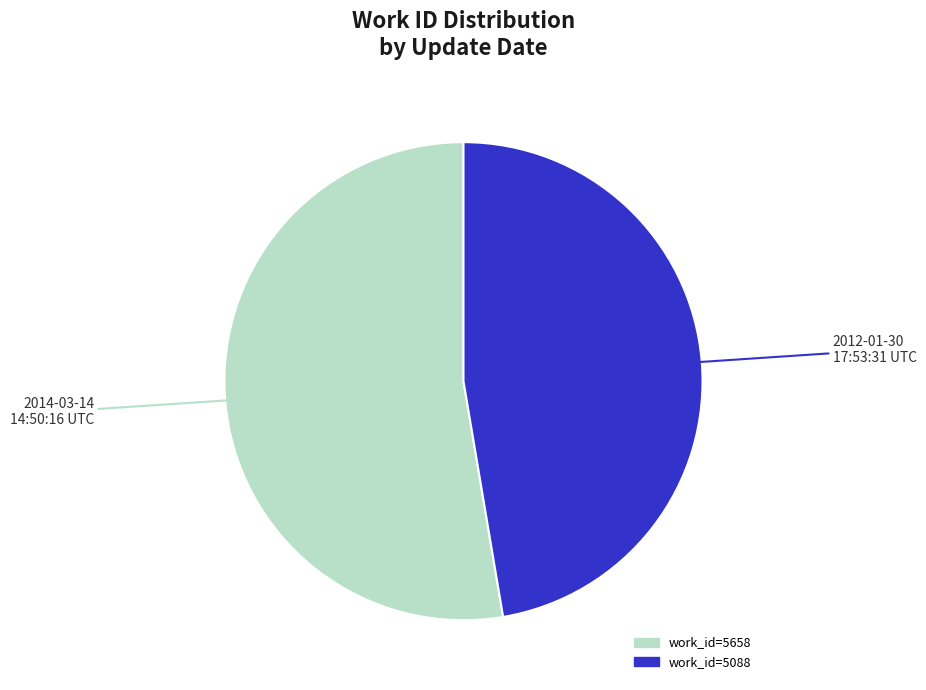

Does any single category account for the majority?

Yes